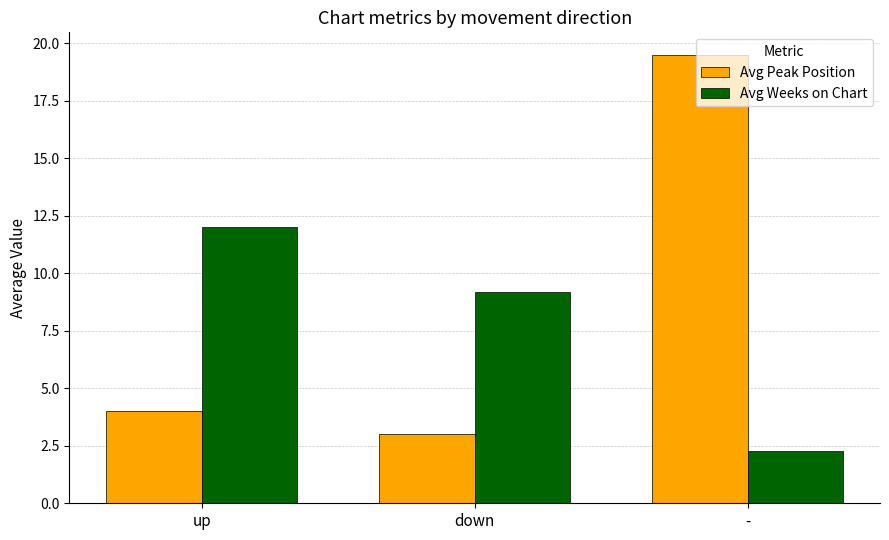

Between up and down, which series saw the biggest shift?

Avg Weeks on Chart